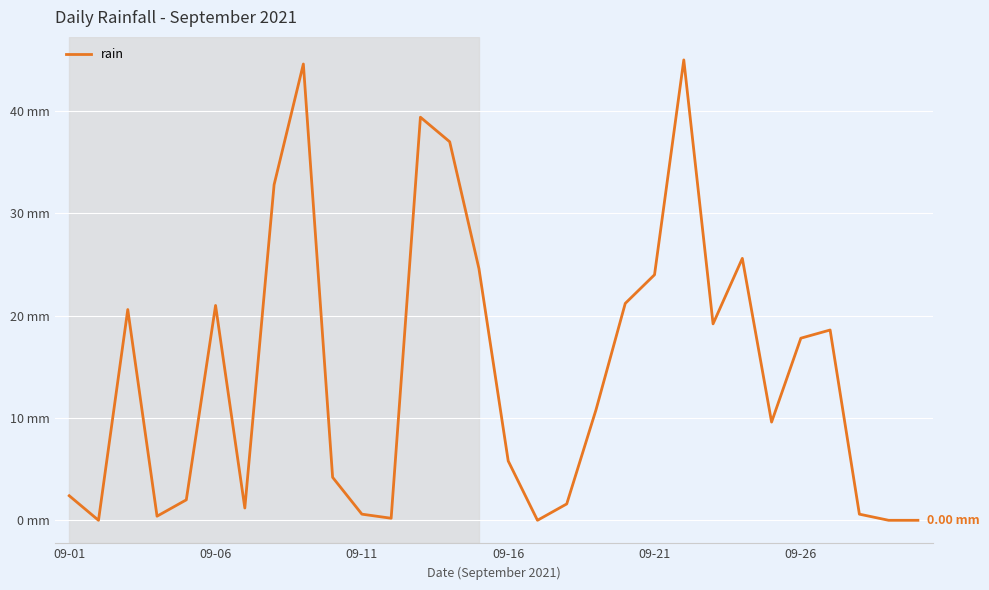

Does the chart have visible grid lines?

Yes